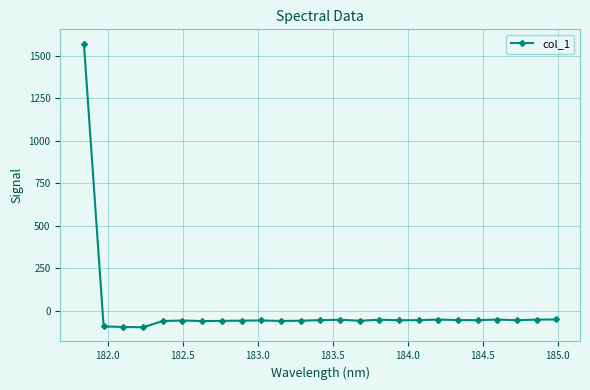

Count the number of categories in the chart.

25